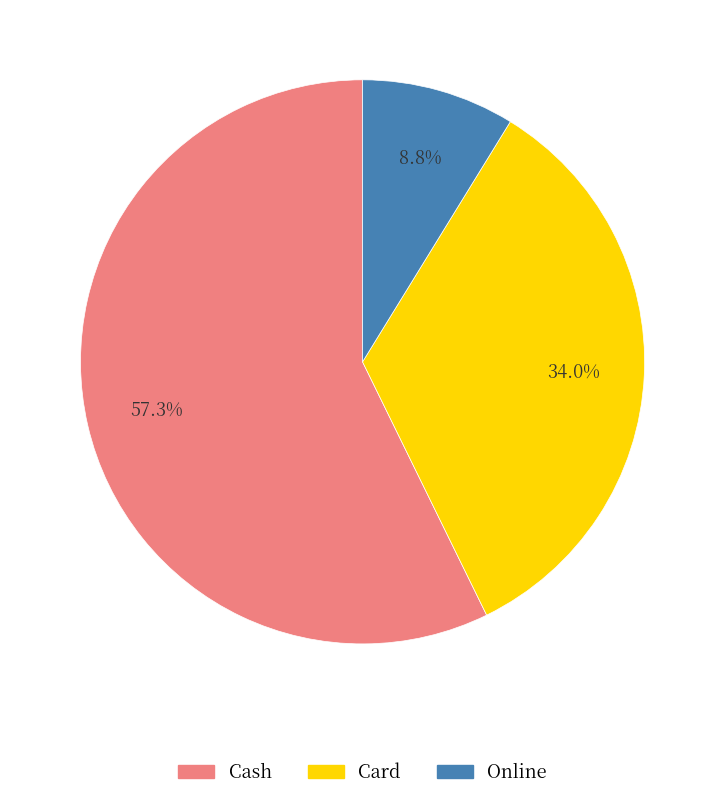

Which slice is the largest?

Cash